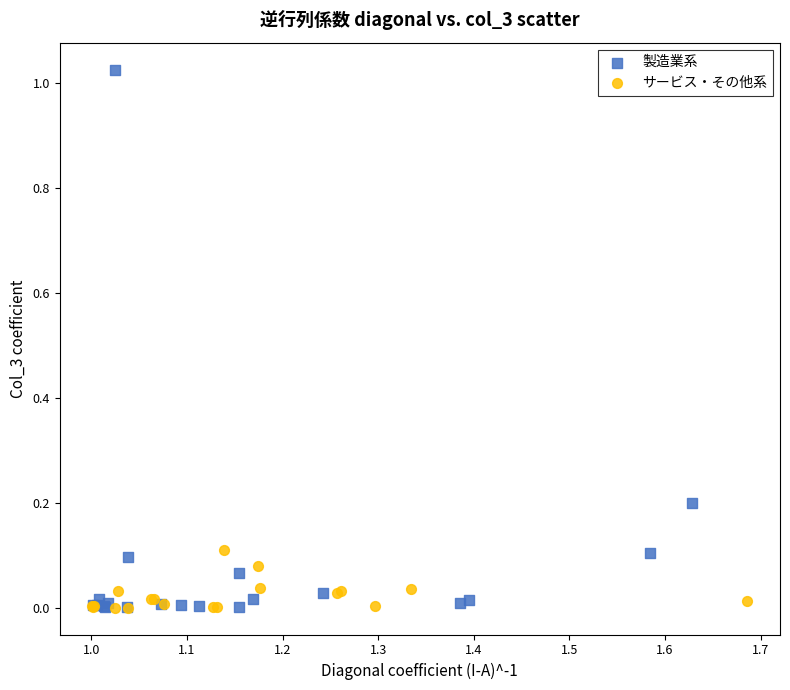

Which series contains the highest Y value?

製造業系